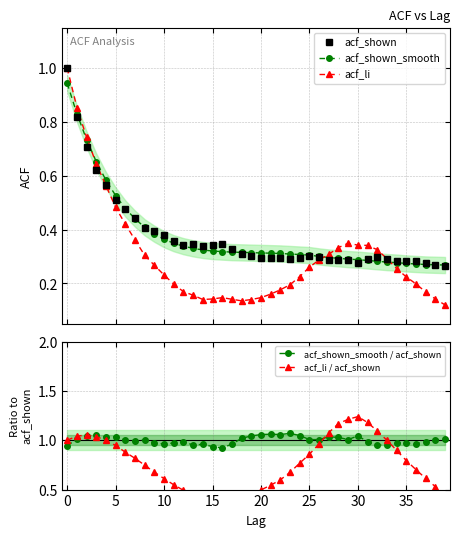

Reading left to right, transcribe all the data shown in this chart.

acf_shown: 1.0	0.8	0.7	0.6	0.6	0.5	0.5	0.4	0.4	0.4	0.4	0.4	0.3	0.3	0.3	0.3	0.3	0.3	0.3	0.3	0.3	0.3	0.3	0.3	0.3	0.3	0.3	0.3	0.3	0.3	0.3	0.3	0.3	0.3	0.3	0.3	0.3	0.3	0.3	0.3
acf_shown_smooth: 0.9	0.8	0.7	0.7	0.6	0.5	0.5	0.4	0.4	0.4	0.4	0.3	0.3	0.3	0.3	0.3	0.3	0.3	0.3	0.3	0.3	0.3	0.3	0.3	0.3	0.3	0.3	0.3	0.3	0.3	0.3	0.3	0.3	0.3	0.3	0.3	0.3	0.3	0.3	0.3
acf_li: 1.0	0.9	0.7	0.6	0.6	0.5	0.4	0.4	0.3	0.3	0.2	0.2	0.2	0.2	0.1	0.1	0.1	0.1	0.1	0.1	0.1	0.2	0.2	0.2	0.2	0.3	0.3	0.3	0.3	0.3	0.3	0.3	0.3	0.3	0.3	0.2	0.2	0.2	0.1	0.1
acf_shown_smooth / acf_shown: 0.9	1.0	1.0	1.0	1.0	1.0	1.0	1.0	1.0	1.0	1.0	1.0	1.0	1.0	1.0	0.9	0.9	1.0	1.0	1.0	1.1	1.1	1.1	1.1	1.0	1.0	1.0	1.0	1.0	1.0	1.0	1.0	0.9	1.0	1.0	1.0	1.0	1.0	1.0	1.0
acf_li / acf_shown: 1.0	1.0	1.1	1.0	1.0	0.9	0.9	0.8	0.7	0.7	0.6	0.5	0.5	0.4	0.4	0.4	0.4	0.4	0.4	0.5	0.5	0.5	0.6	0.7	0.8	0.9	1.0	1.1	1.2	1.2	1.2	1.2	1.1	1.0	0.9	0.8	0.7	0.6	0.5	0.5